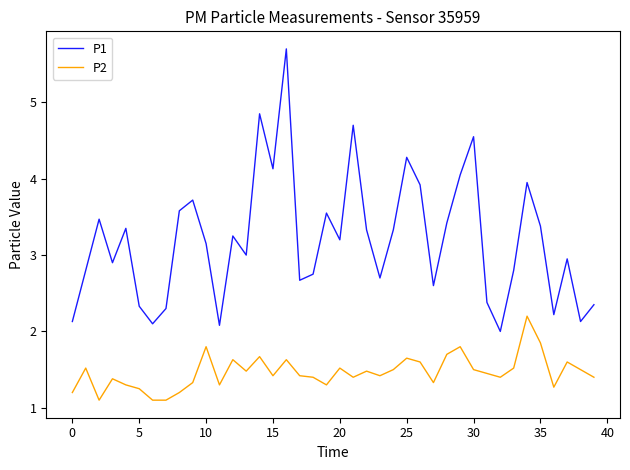

Does the chart display data point markers on the line(s)?

No